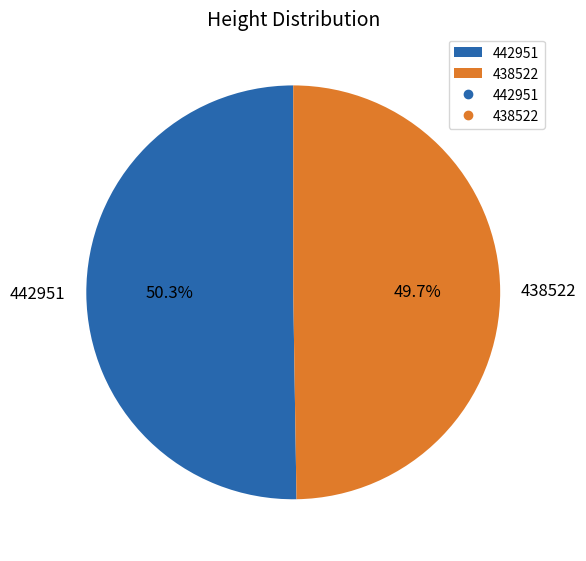

What percentage do 438522 and 442951 together represent?

100.0%